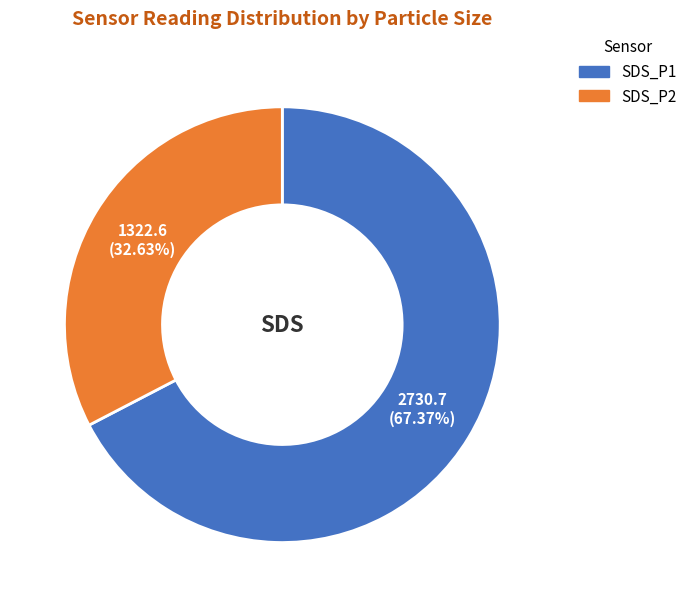

Is there a majority slice in this chart?

Yes